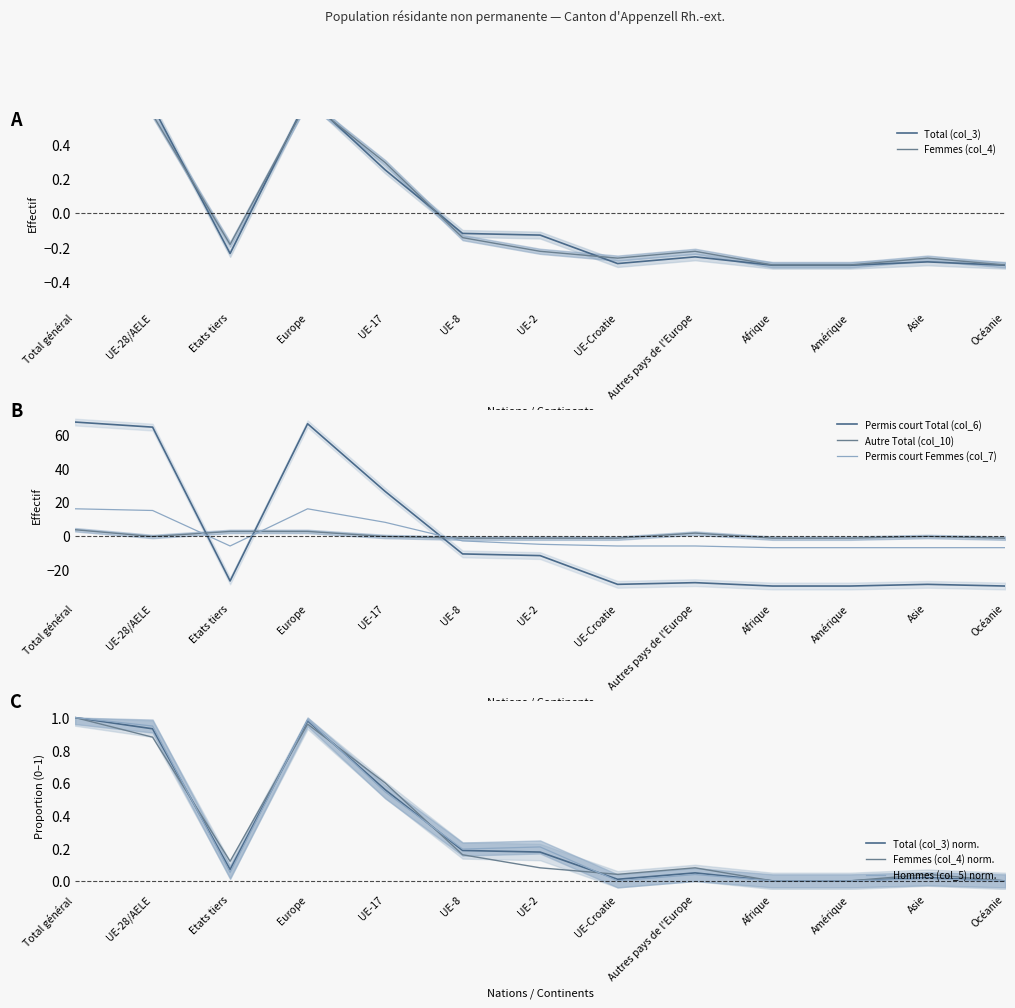

Where is the first local maximum for Total (col_3)?

Europe